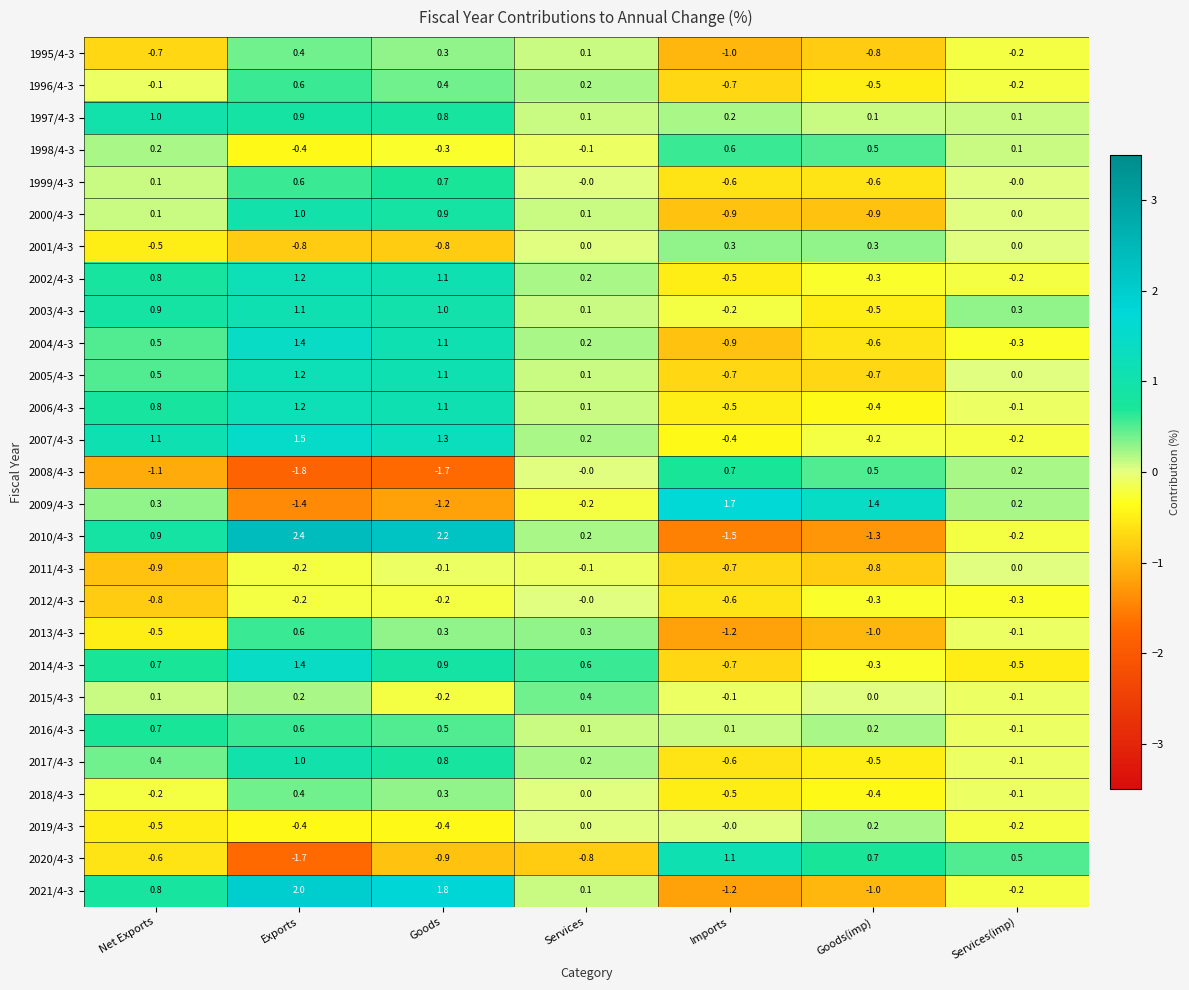

True or false: 1995/4-3 has a value of -0.2 at Services(imp).

True